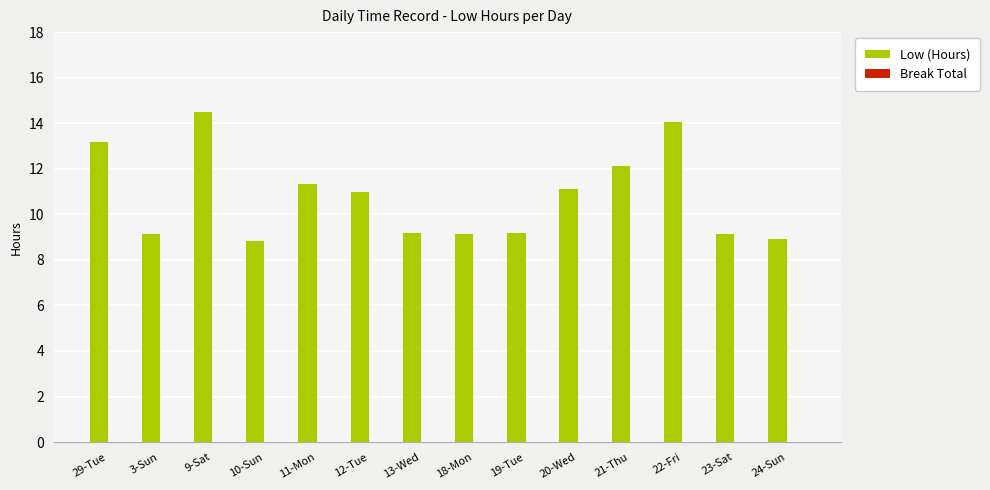

True or false: the data shows 16.1 at 13-Wed.

False